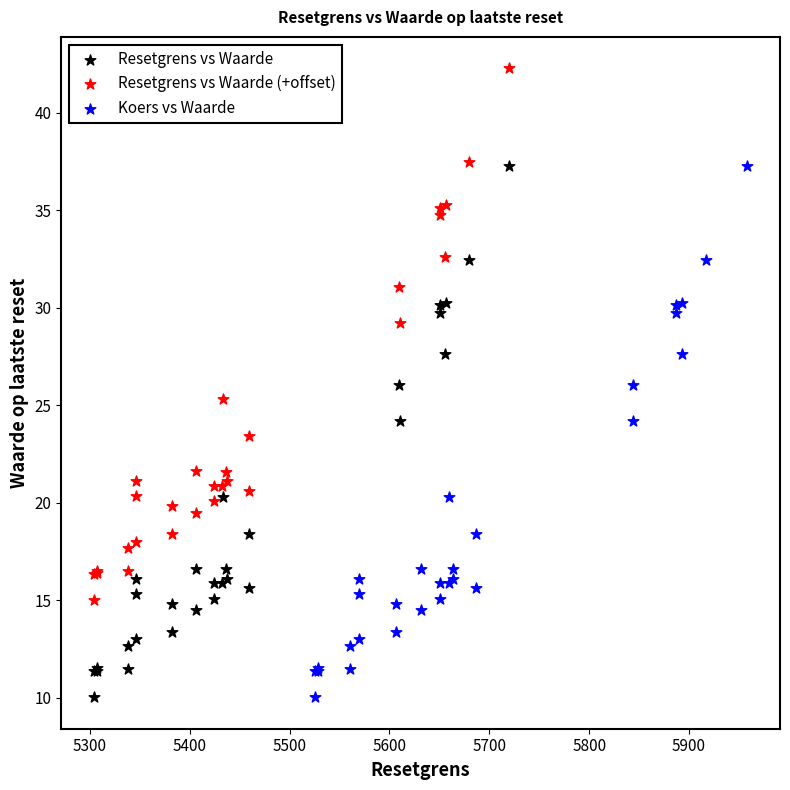

What are all the series names shown in the legend?

Resetgrens vs Waarde, Resetgrens vs Waarde (+offset), Koers vs Waarde